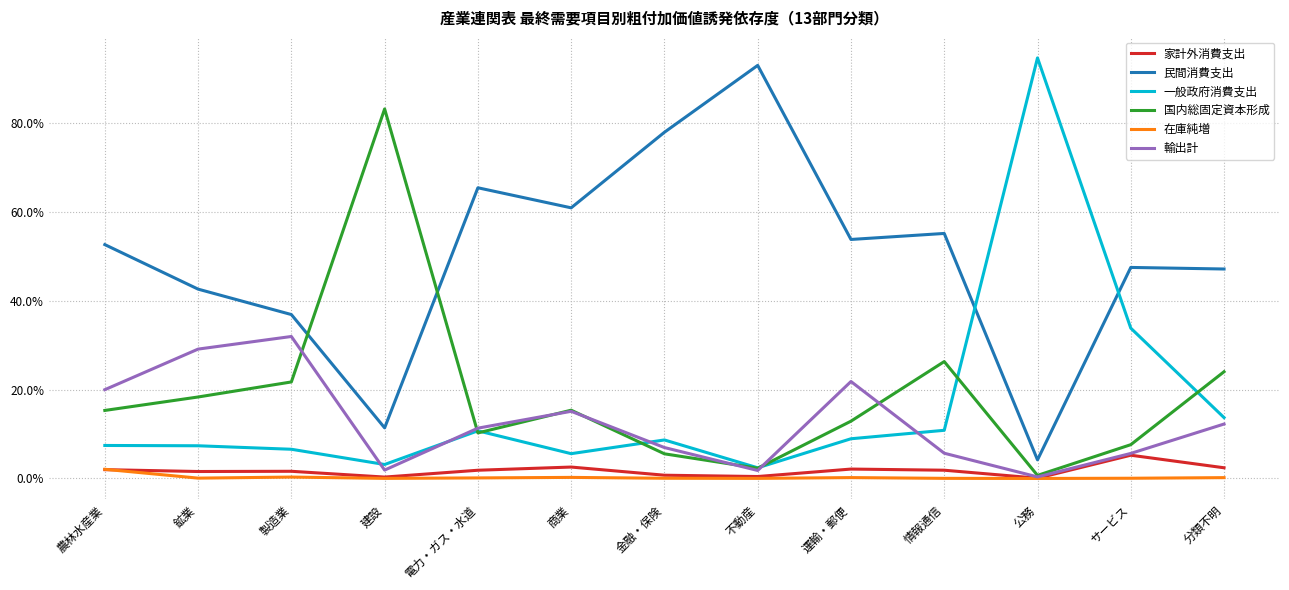

List the labels in order of 一般政府消費支出 value, largest first.

公務, サービス, 分類不明, 情報通信, 電力・ガス・水道, 運輸・郵便, 金融・保険, 農林水産業, 鉱業, 製造業, 商業, 建設, 不動産